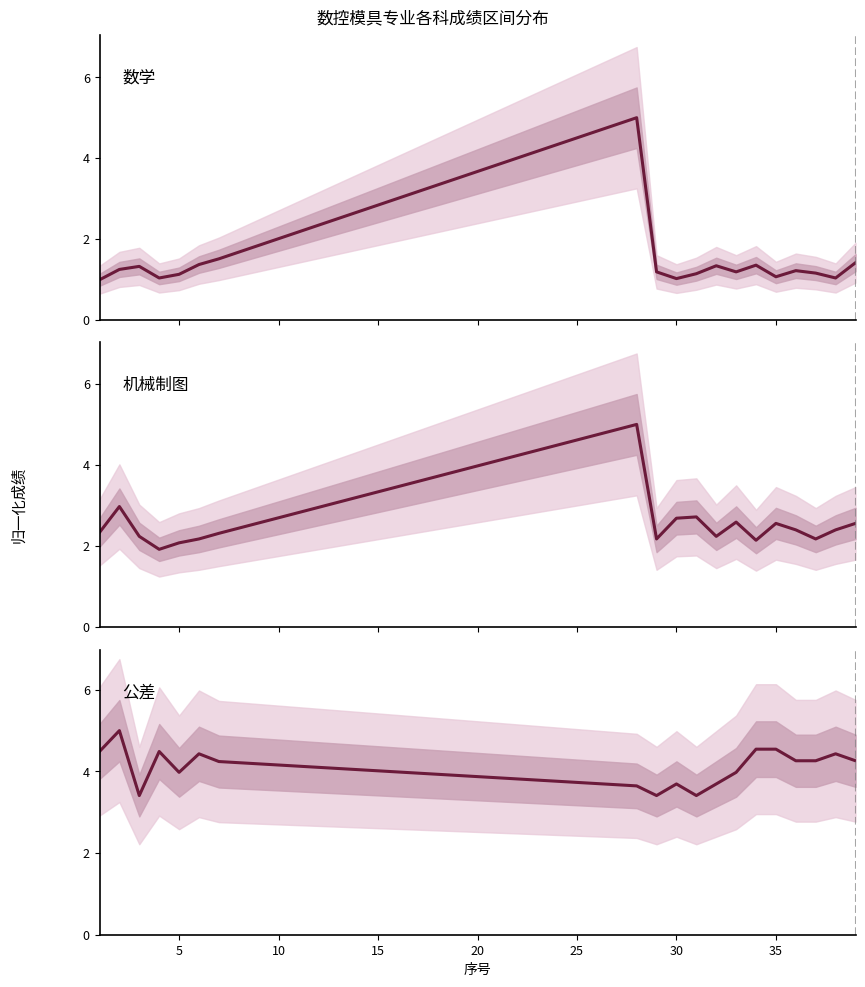

What is the approximate value of 机械制图 at 37?

2.2